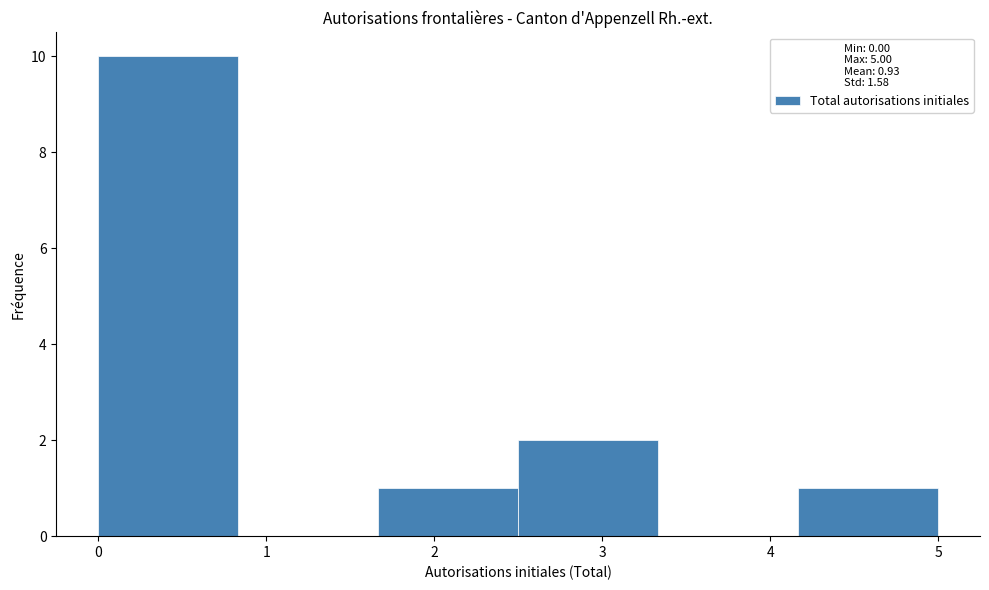

Reading left to right, list every bar in this chart as the range it spans on the x-axis followed by its height. Neither the bar edges nor the heights are printed on the chart, so give them approximately, as read against the axes.

0.0 to 0.8: 10
0.8 to 1.7: 0
1.7 to 2.5: 1
2.5 to 3.3: 2
3.3 to 4.2: 0
4.2 to 5.0: 1